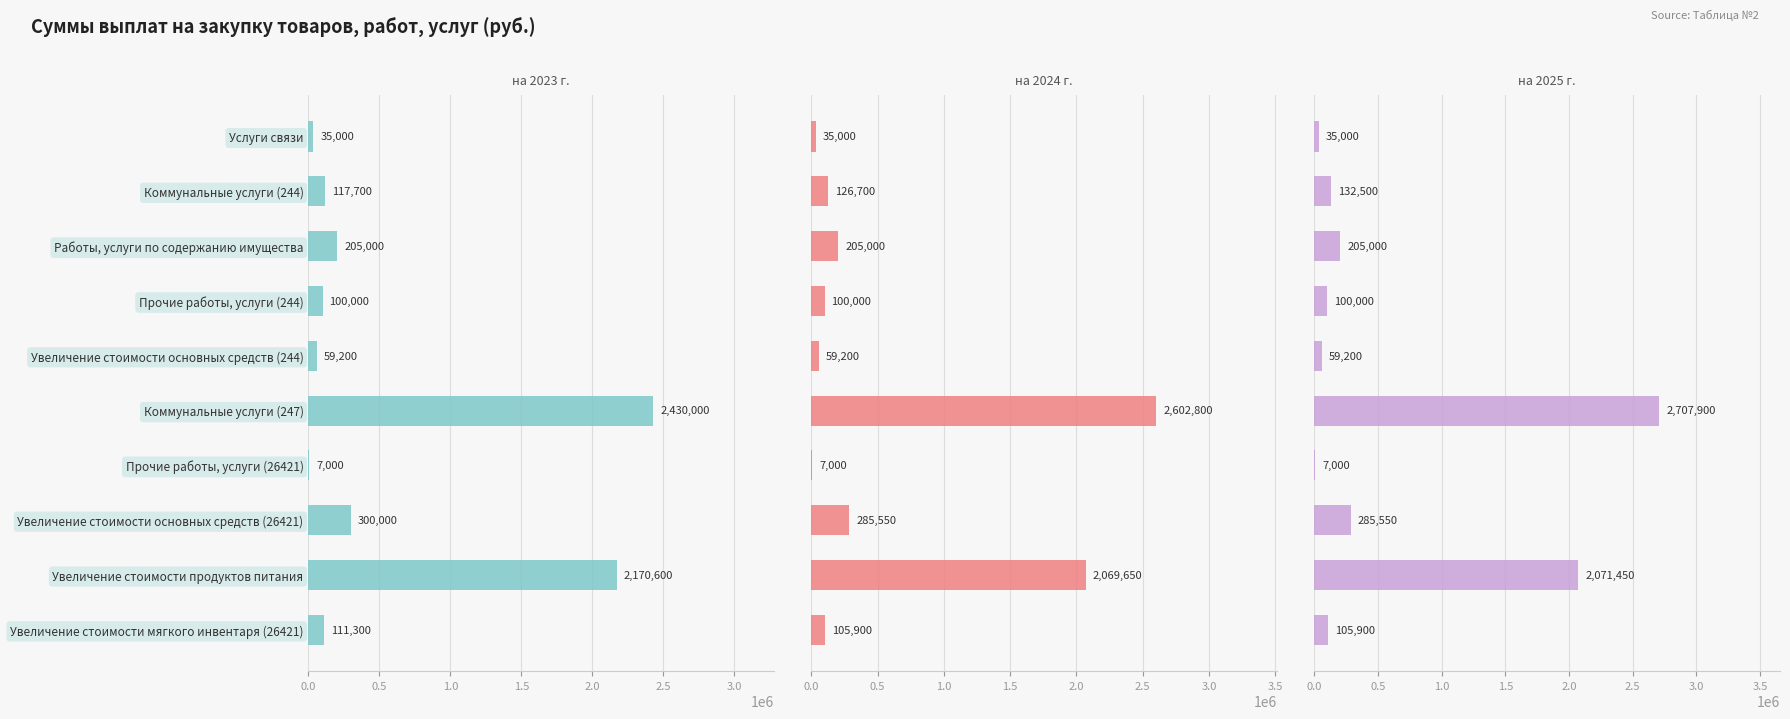

How many categories are shown in the chart?

10